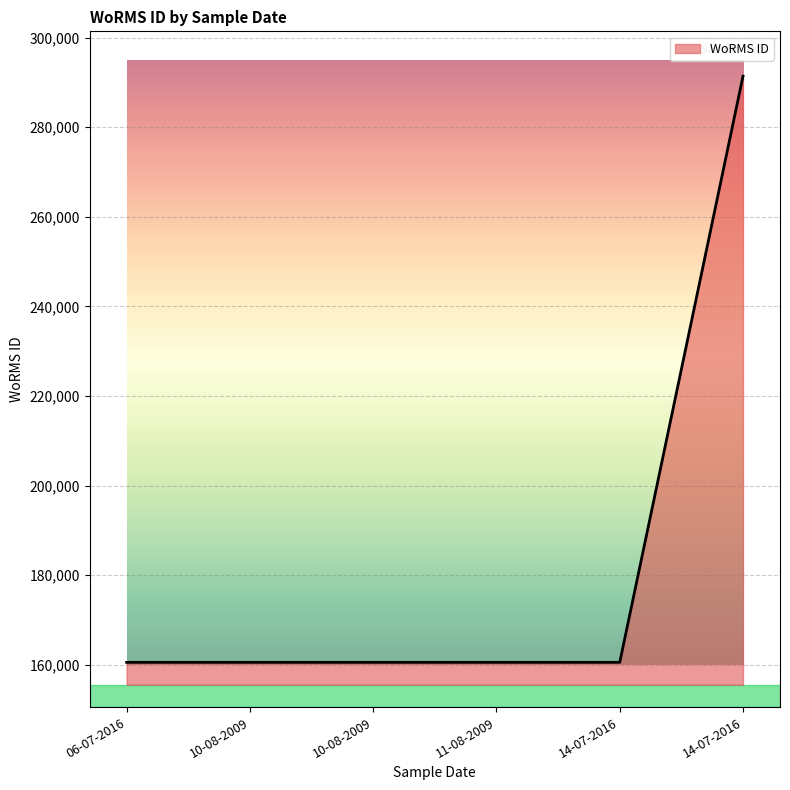

How many lines are shown in the chart?

1